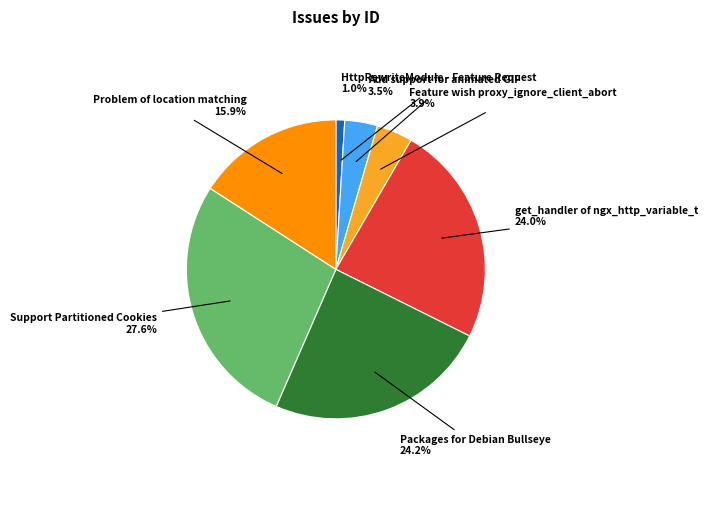

Does any single category account for the majority?

No